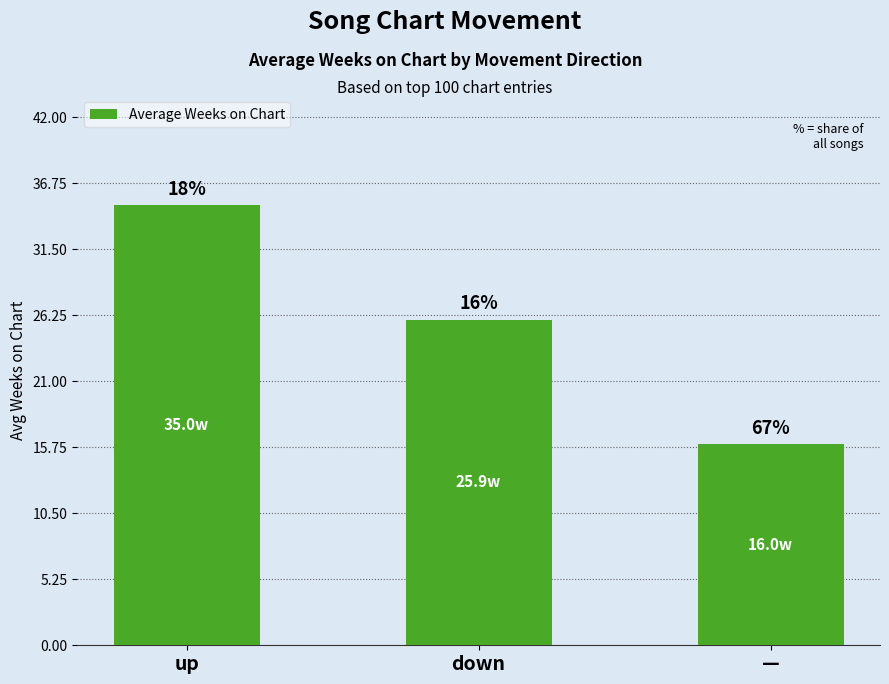

Does the chart contain any negative values?

No